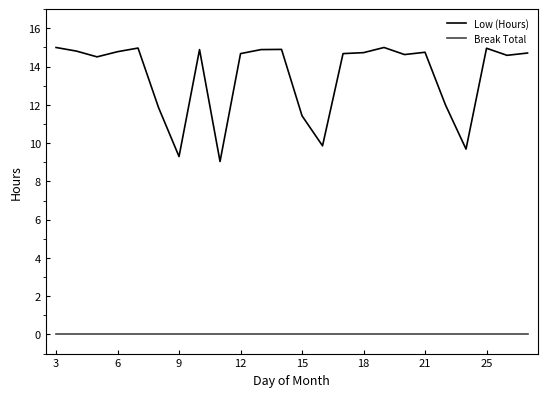

What is the difference between the second highest and second lowest values in the Low (Hours) series?

5.7